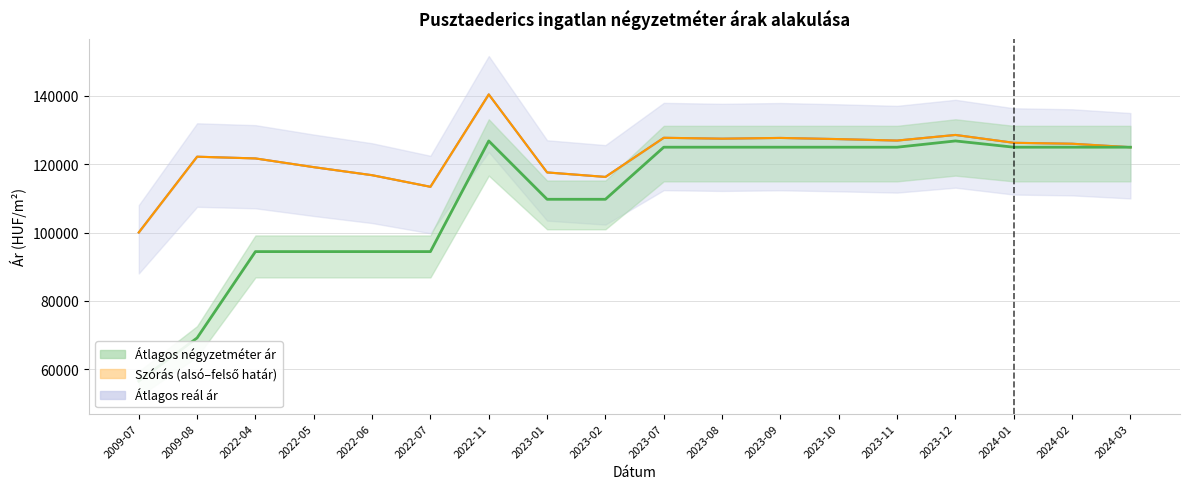

In Szórás alsó határ, how many points are higher than both neighbors (excluding endpoints)?

5